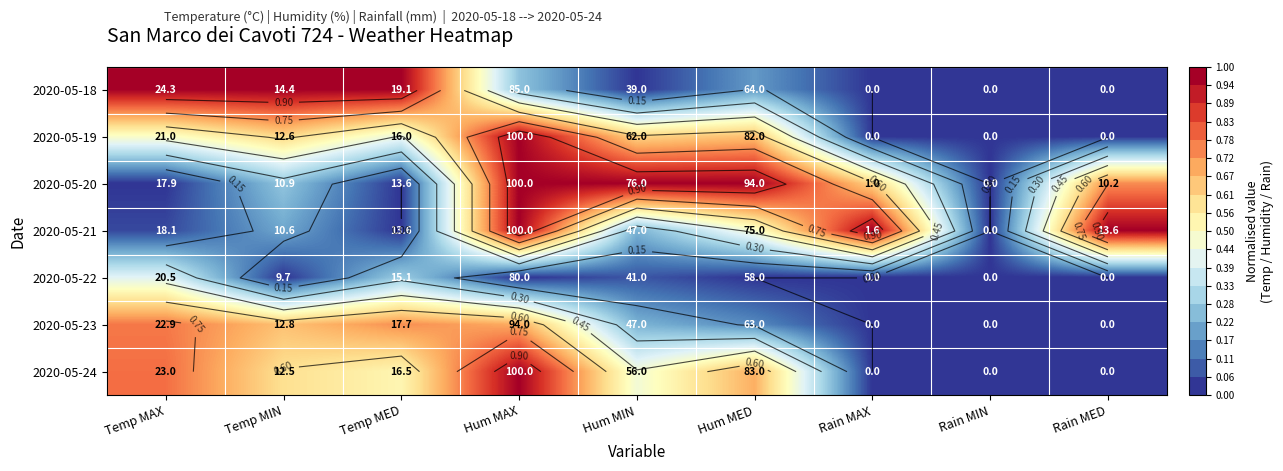

Is it true that 2020-05-18 equals 0.4 at Hum MIN?

False